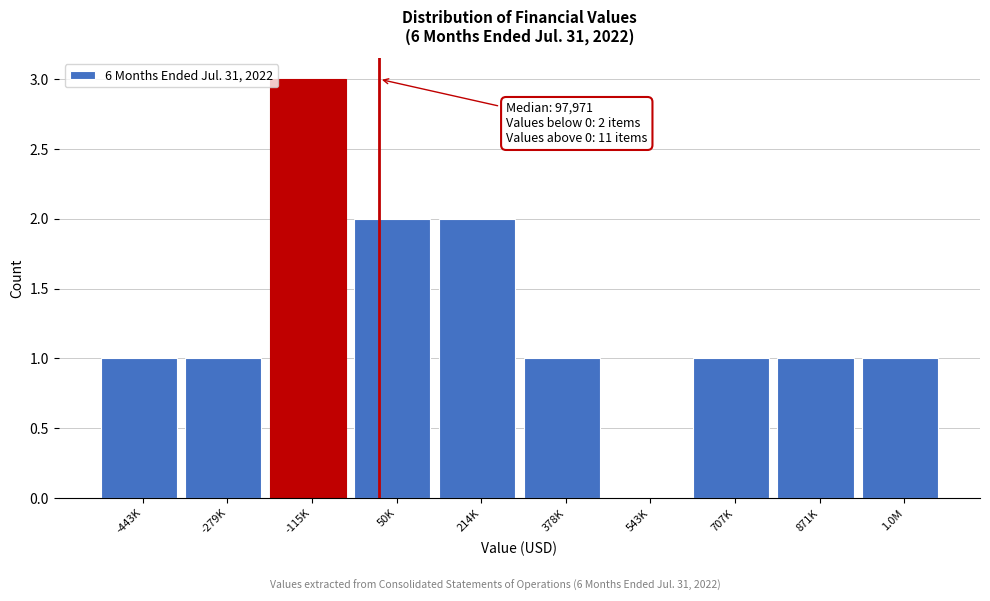

Reading left to right, list all the values displayed in this chart.

-443K=1	-279K=1	-115K=3	50K=2	214K=2	378K=1	543K=0	707K=1	871K=1	1.0M=1